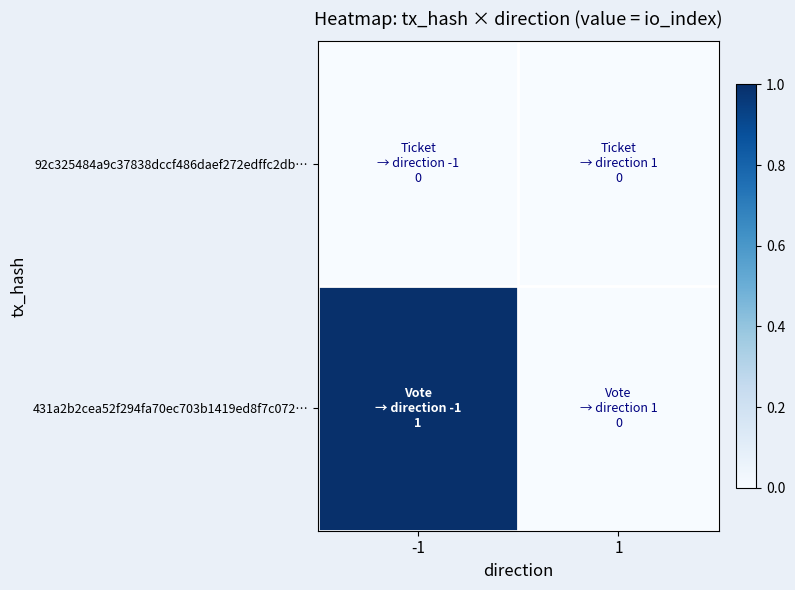

Reading left to right, extract all data points from this chart.

431a2b2cea52f294fa70ec703b1419ed8f7c072…: -1=1	1=0
92c325484a9c37838dccf486daef272edffc2db…: -1=0	1=0